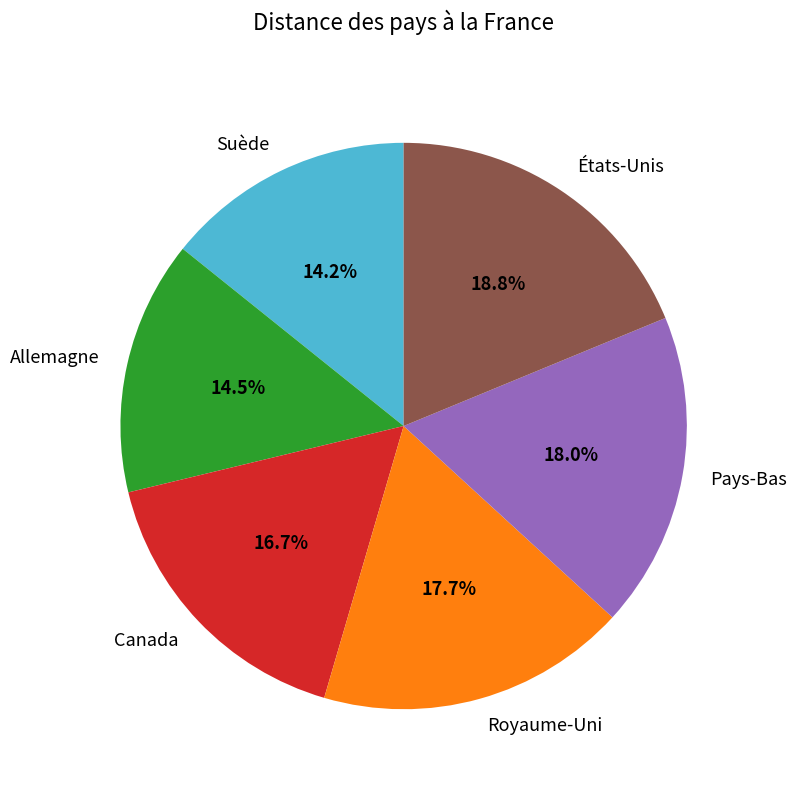

Approximately how many times larger is the value at Suède compared to Allemagne?

1.0